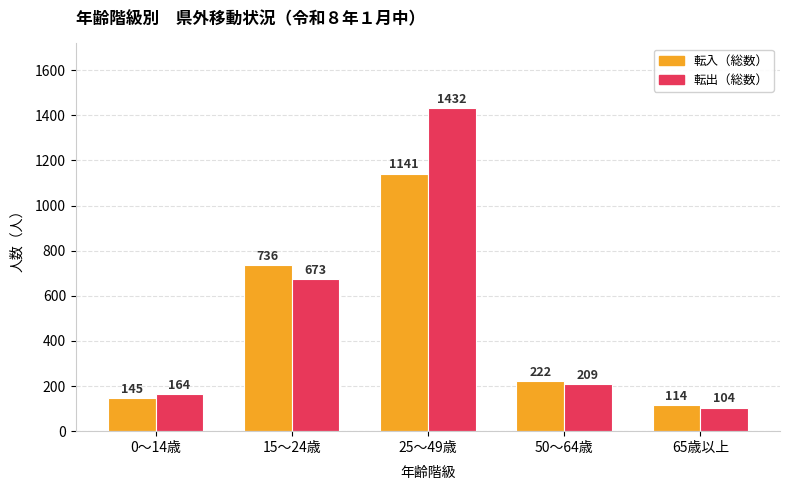

At which label does 転出（総数） reach its peak?

25～49歳